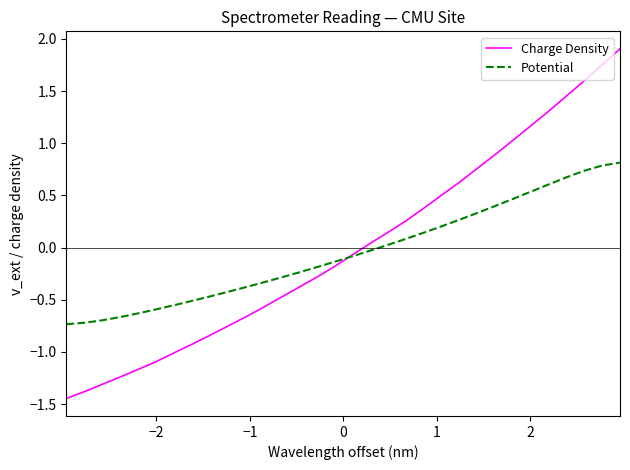

List the series in order of their peak value, lowest first.

Potential, Charge Density